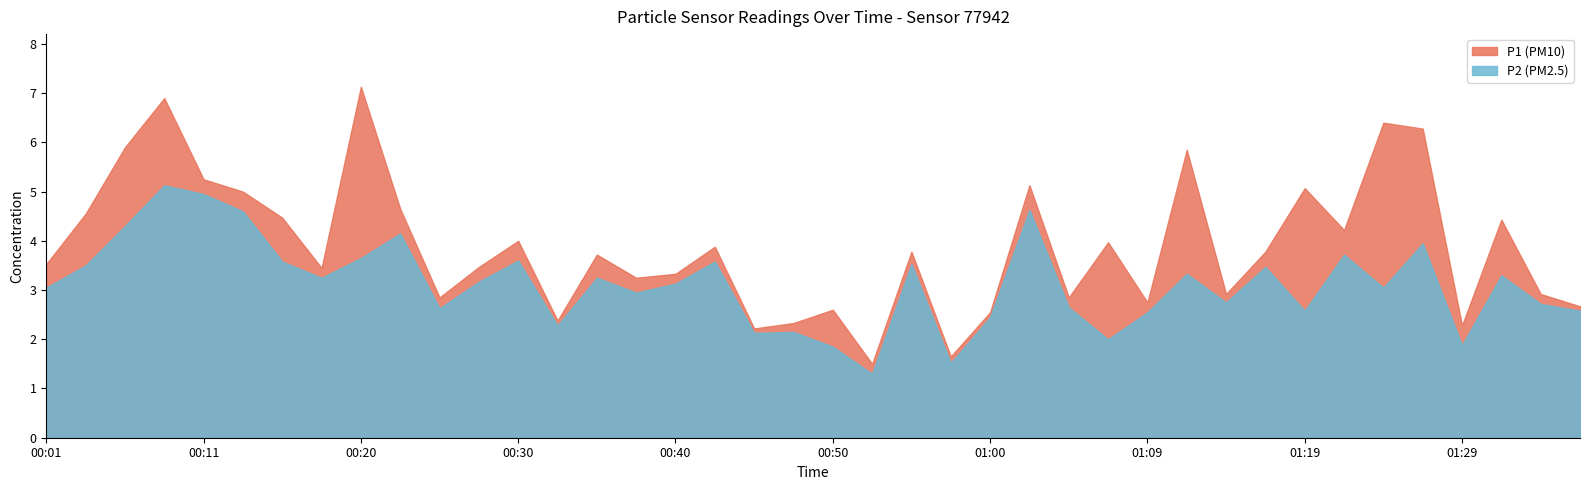

Reading left to right, transcribe all the data shown in this chart.

P1: 00:01=3.5	00:03=4.5	00:06=5.9	00:08=6.9	00:11=5.2	00:13=5.0	00:15=4.5	00:18=3.5	00:20=7.1	00:23=4.7	00:25=2.9	00:28=3.5	00:30=4.0	00:33=2.4	00:35=3.7	00:37=3.2	00:40=3.3	00:42=3.9	00:45=2.2	00:47=2.3	00:50=2.6	00:52=1.5	00:55=3.8	00:57=1.6	01:00=2.5	01:02=5.1	01:04=2.9	01:07=4.0	01:09=2.8	01:12=5.8	01:14=2.9	01:17=3.8	01:19=5.1	01:22=4.2	01:24=6.4	01:26=6.3	01:29=2.3	01:31=4.4	01:34=2.9	01:36=2.7
P2: 00:01=3.0	00:03=3.5	00:06=4.3	00:08=5.1	00:11=5.0	00:13=4.6	00:15=3.6	00:18=3.2	00:20=3.6	00:23=4.2	00:25=2.6	00:28=3.2	00:30=3.6	00:33=2.3	00:35=3.2	00:37=3.0	00:40=3.1	00:42=3.6	00:45=2.1	00:47=2.1	00:50=1.9	00:52=1.3	00:55=3.5	00:57=1.5	01:00=2.5	01:02=4.6	01:04=2.6	01:07=2.0	01:09=2.5	01:12=3.3	01:14=2.8	01:17=3.5	01:19=2.6	01:22=3.7	01:24=3.0	01:26=4.0	01:29=1.9	01:31=3.3	01:34=2.7	01:36=2.6